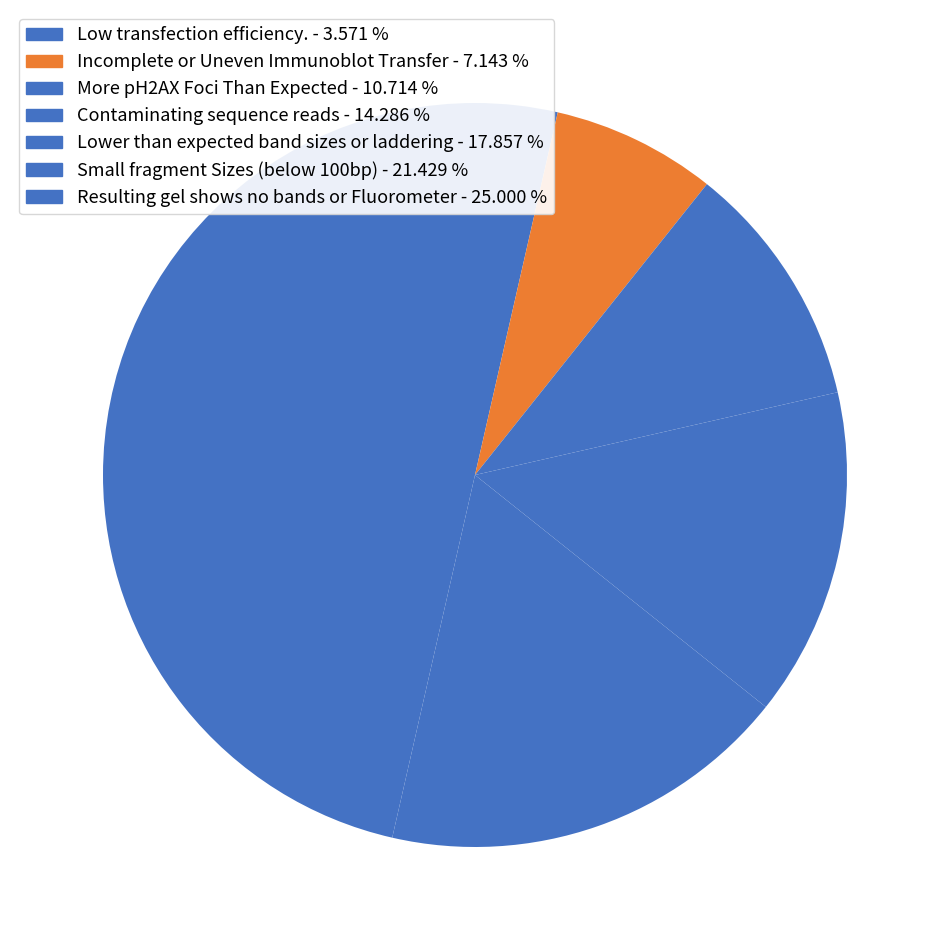

To the nearest percent, what is the combined percentage of Low transfection efficiency. and Incomplete or Uneven Immunoblot Transfer?

11%